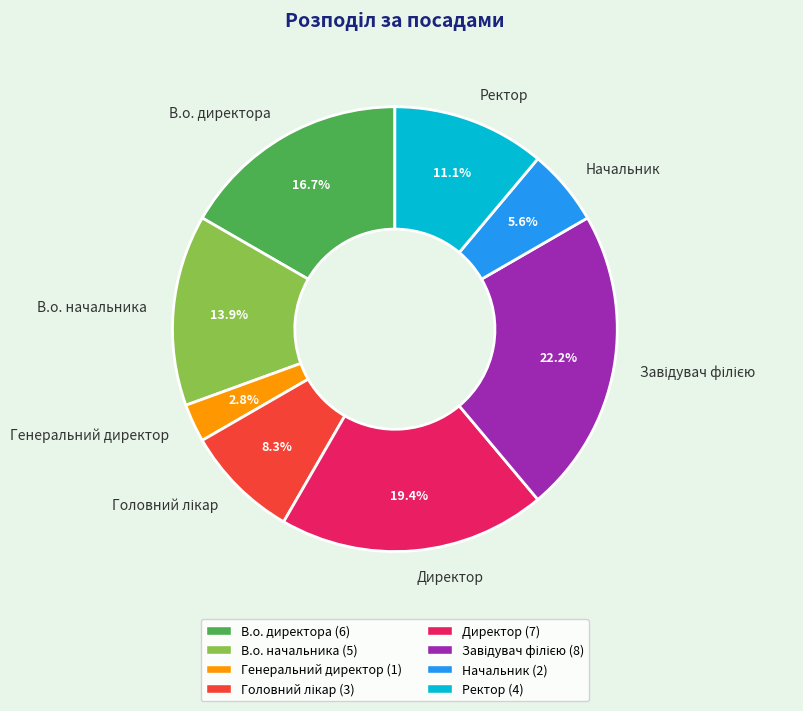

Count the number of slices in the pie.

8